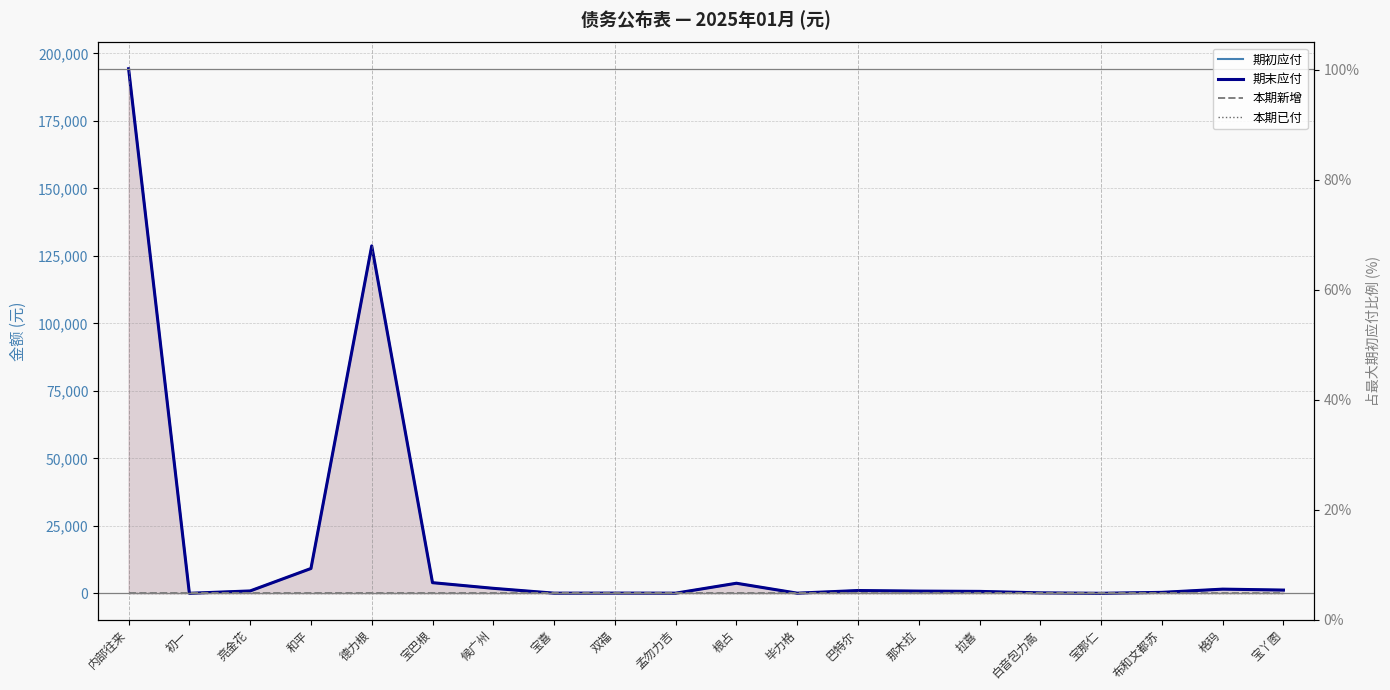

What are all the series names shown in the legend?

期初应付, 期末应付, 本期新增, 本期已付